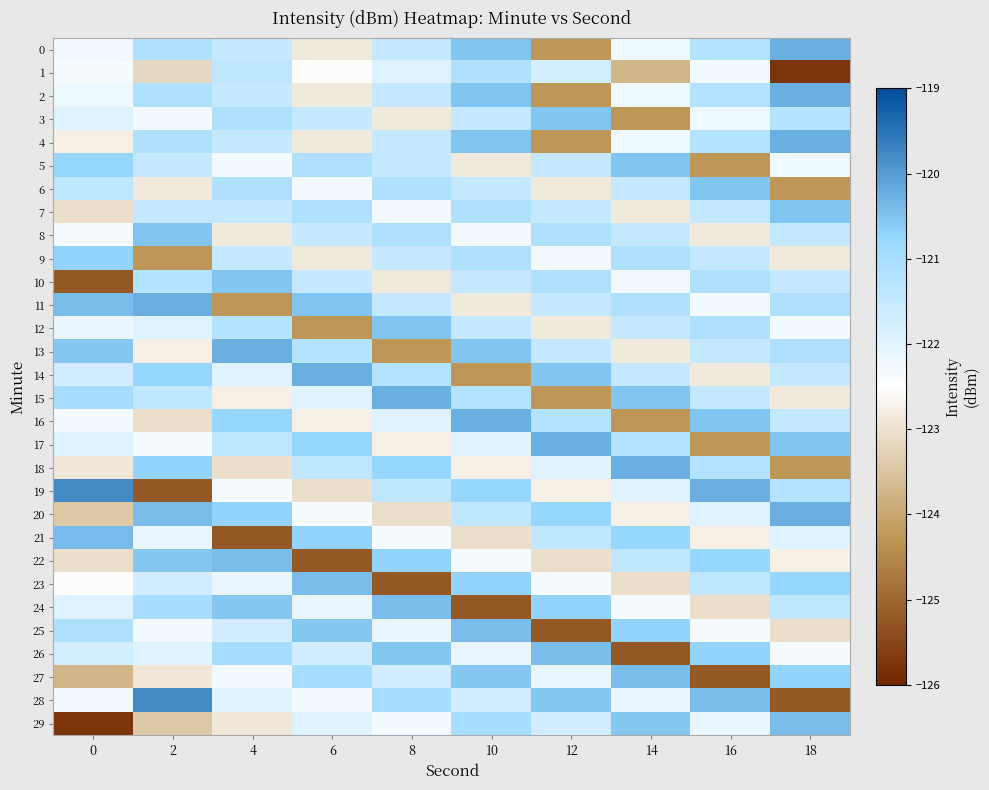

What is the spread (max minus min) of values at 0?

6.0